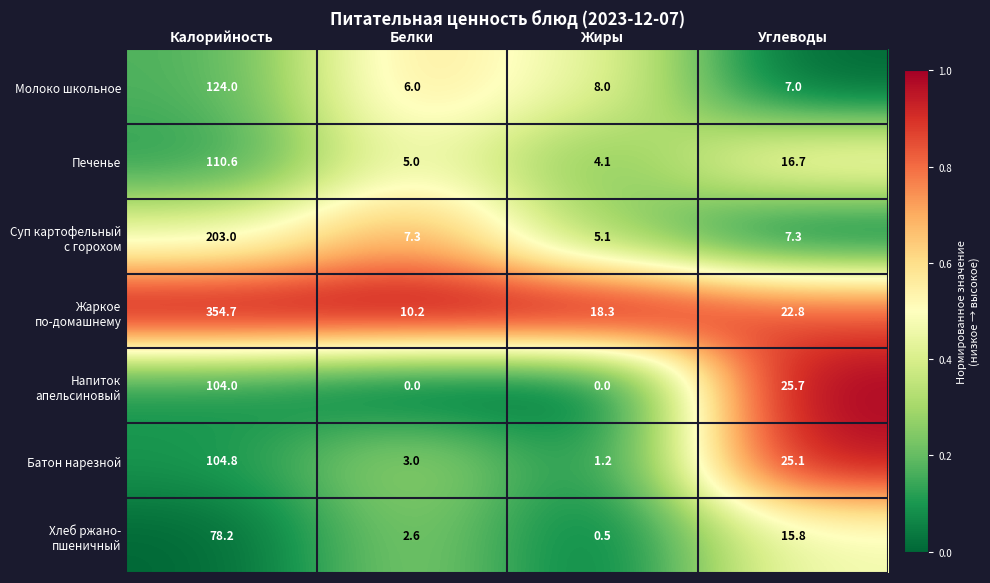

At which category does the chart reach its peak across all series?

Калорийность